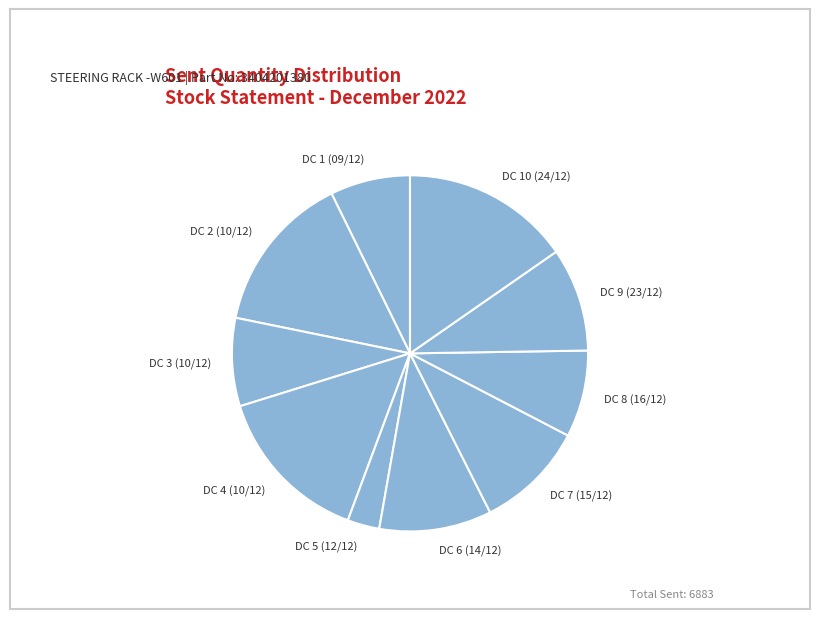

Combined, do DC 5 (12/12) and DC 2 (10/12) account for over 50%?

No